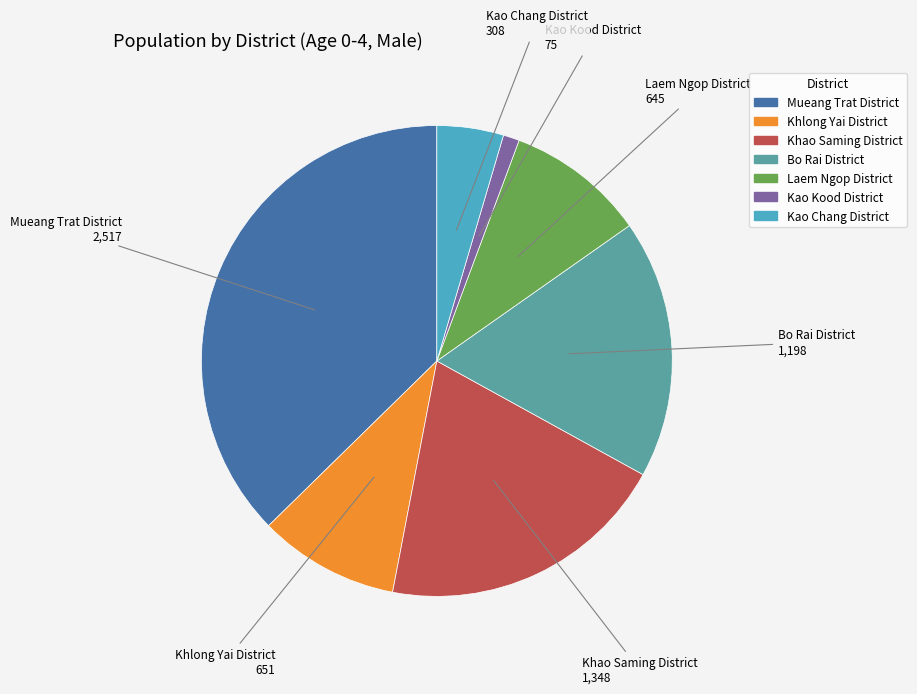

Which slice is the smallest?

Kao Kood District